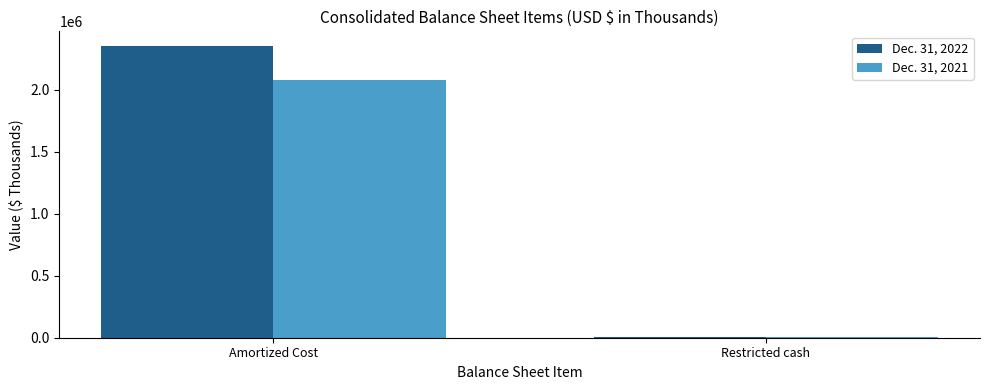

Which label corresponds to the largest value in the chart?

Amortized Cost